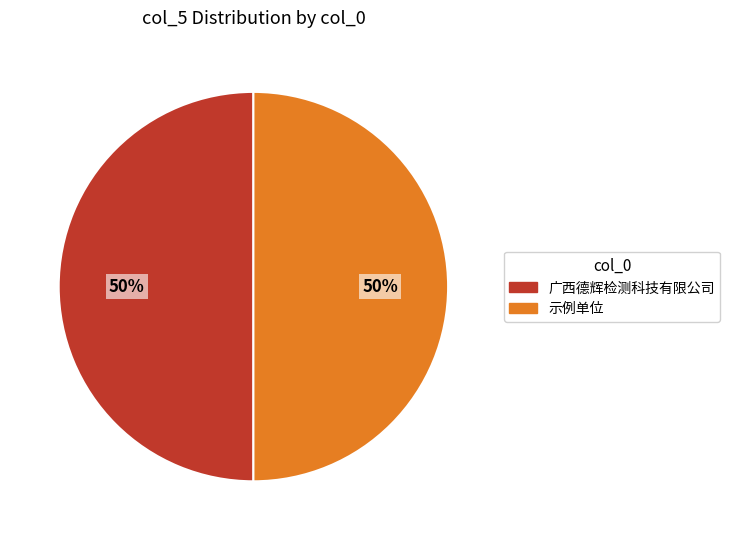

To the nearest percent, what is the average slice percentage?

50%